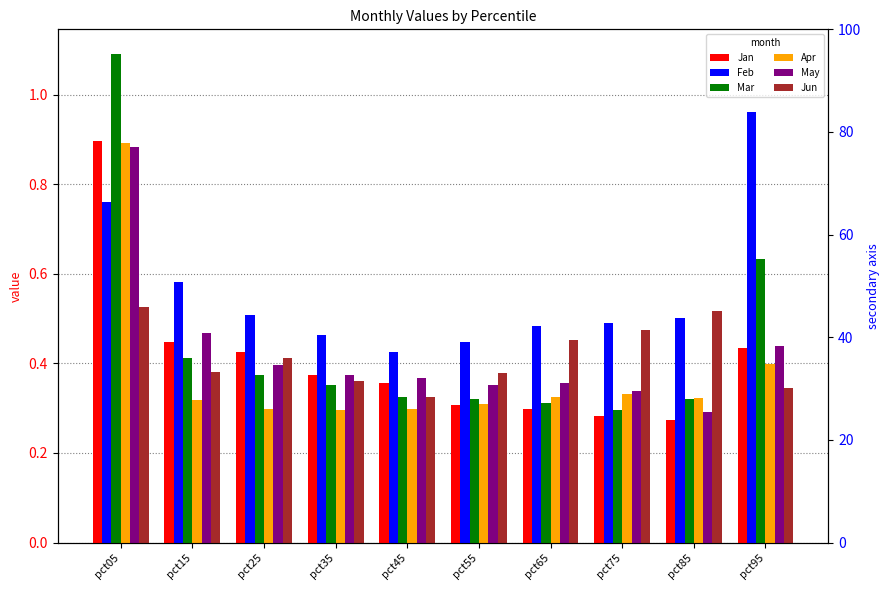

What is the difference between the highest and lowest values at pct75?

0.2